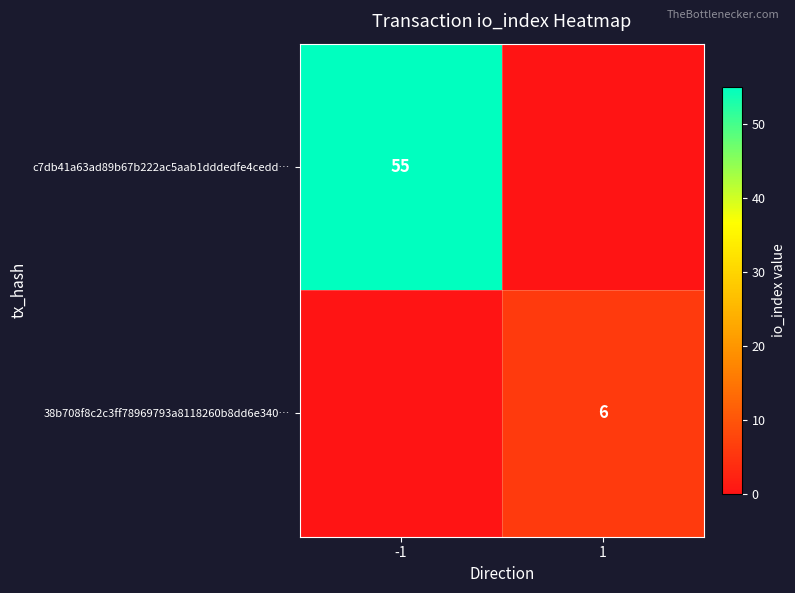

The c7db41a63ad89b67b222ac5aab1dddedfe4cedd… series shows 12 at -1. True or false?

False